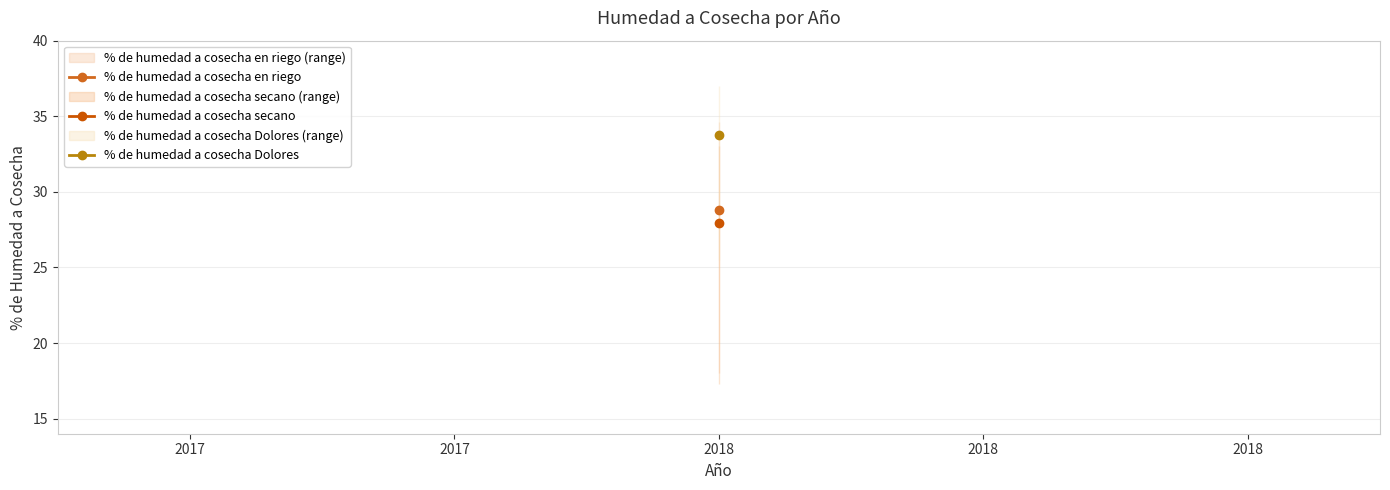

Which series has the widest spread of values?

% de humedad a cosecha secano